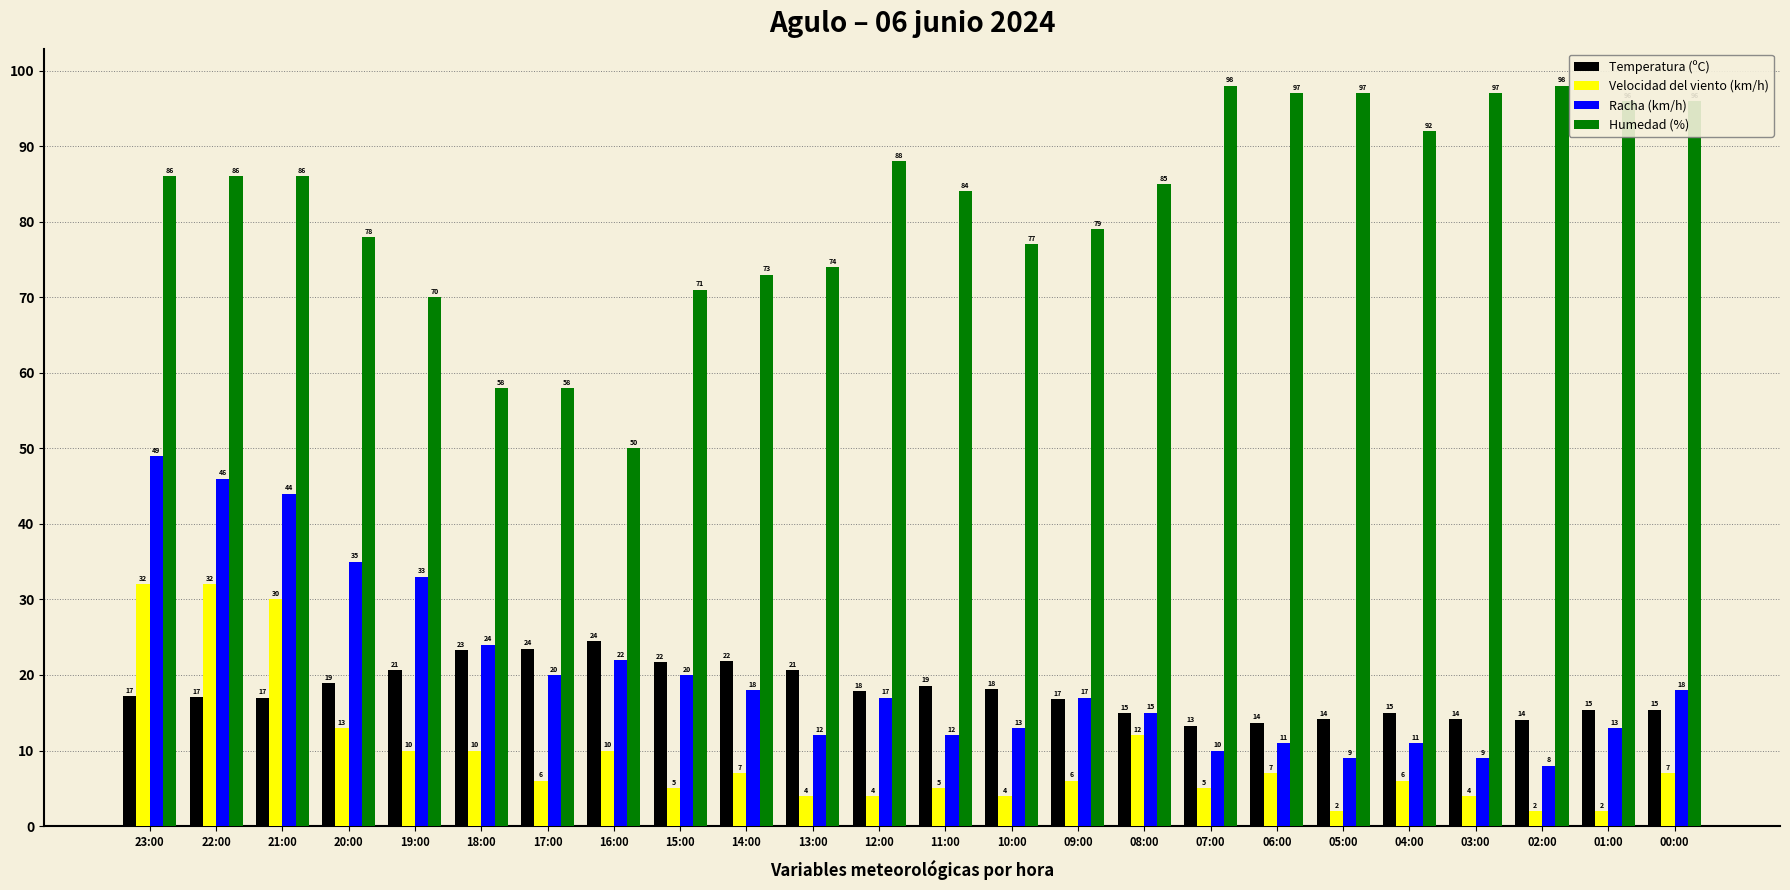

The value of Humedad (%) at 12:00 is 52.9. True or false?

False